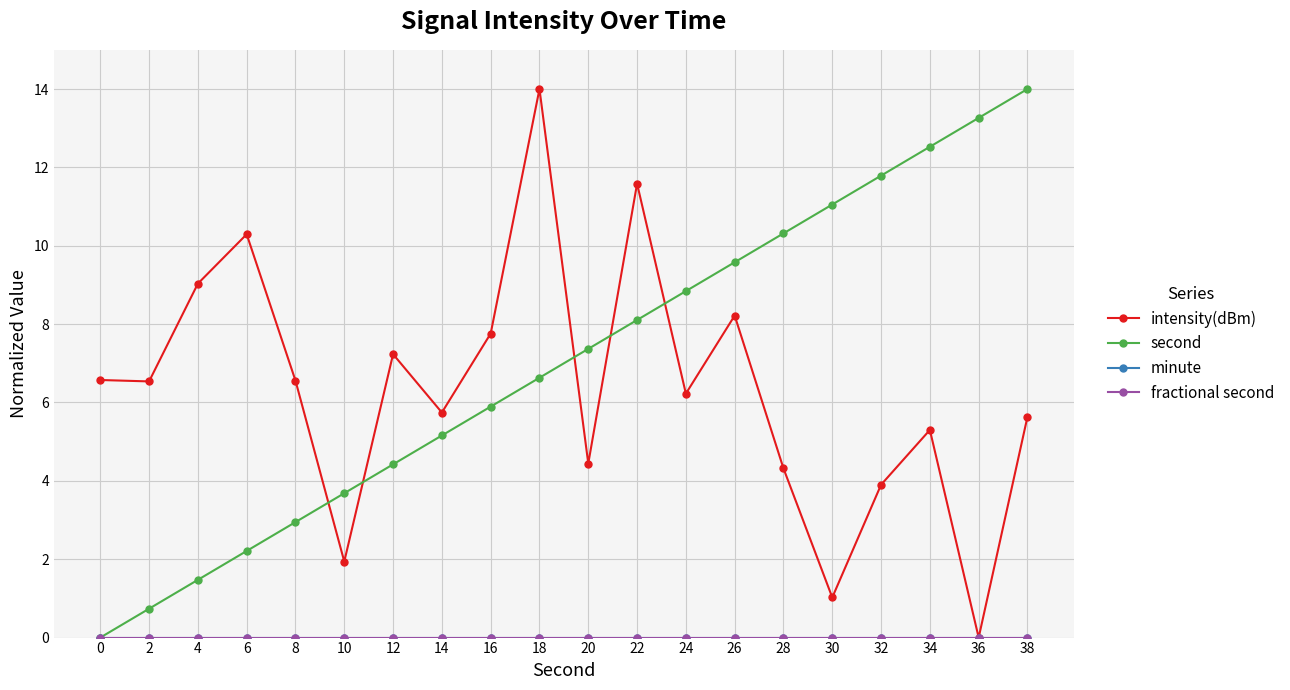

Does the chart have visible grid lines?

Yes